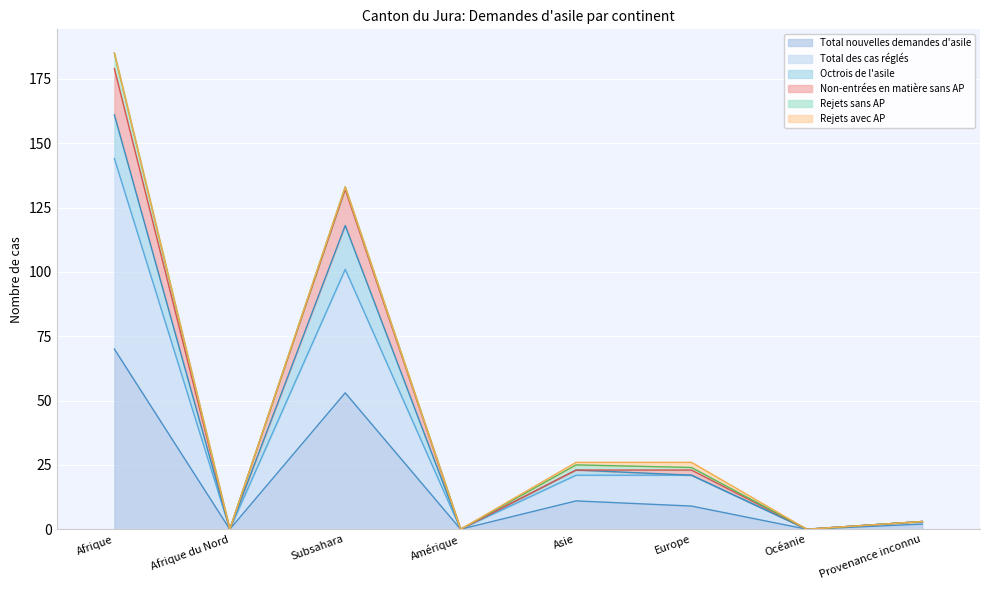

At how many categories does at least one series exceed 46?

2